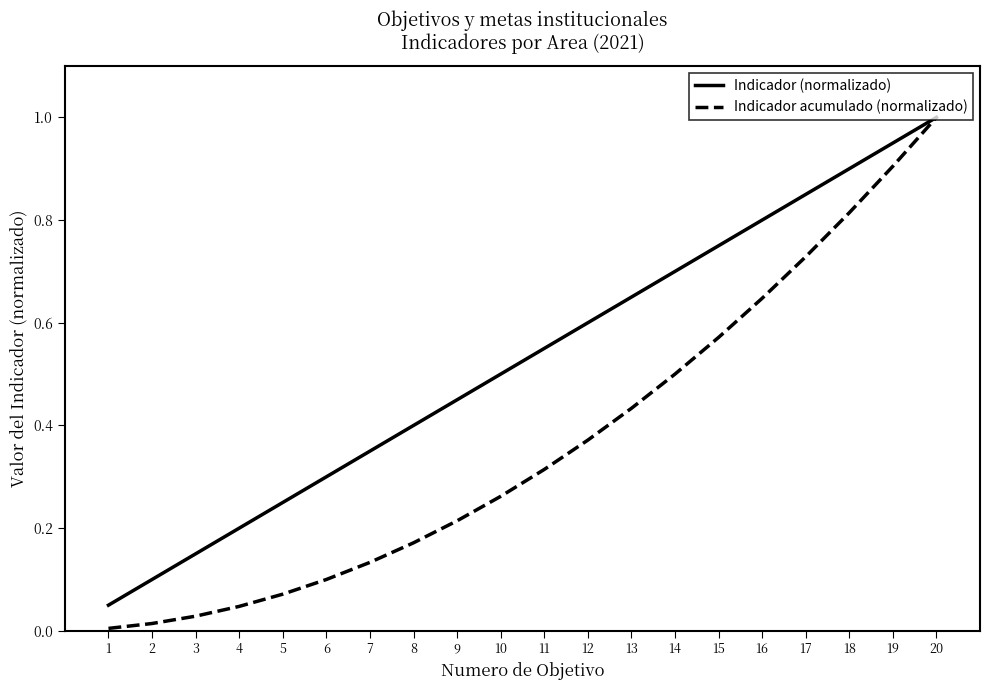

True or false: Indicador acumulado (normalizado) has a value of 0.7 at 17.

True